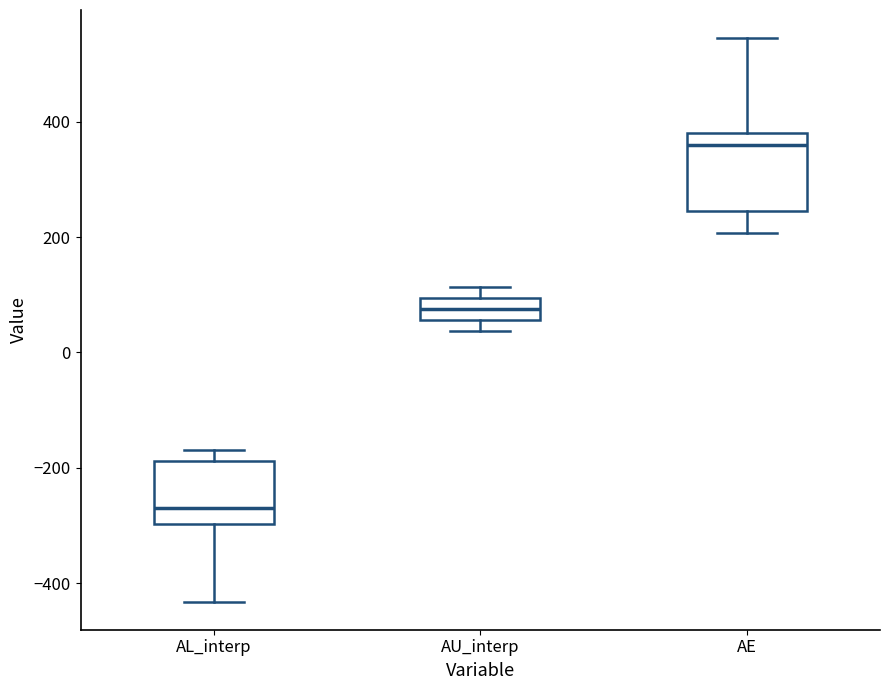

Reading left to right, transcribe this box plot: for each box, give where its median line is, the range the box spans, and where its two whiskers end, as read against the y-axis. The values are not printed on the chart, so give them approximately, as read against the axis.

AL_interp: median -280, box -300 to -180, whiskers -440 to -160
AU_interp: median 80, box 60 to 100, whiskers 40 to 120
AE: median 360, box 240 to 380, whiskers 200 to 540